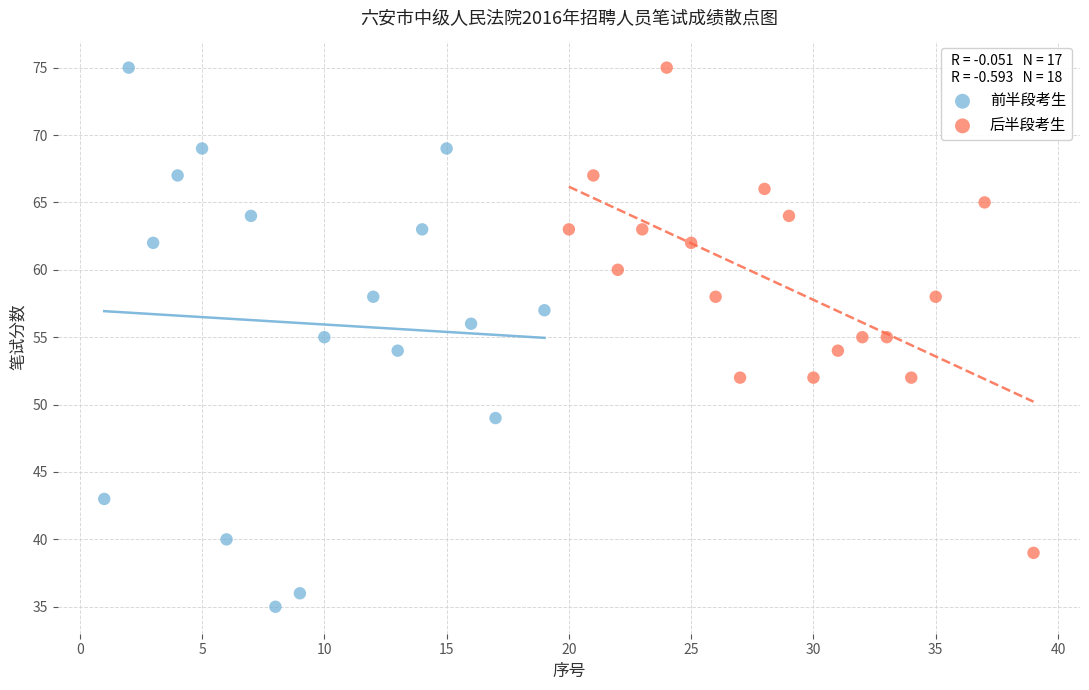

Which series reaches the minimum Y coordinate?

前半段考生